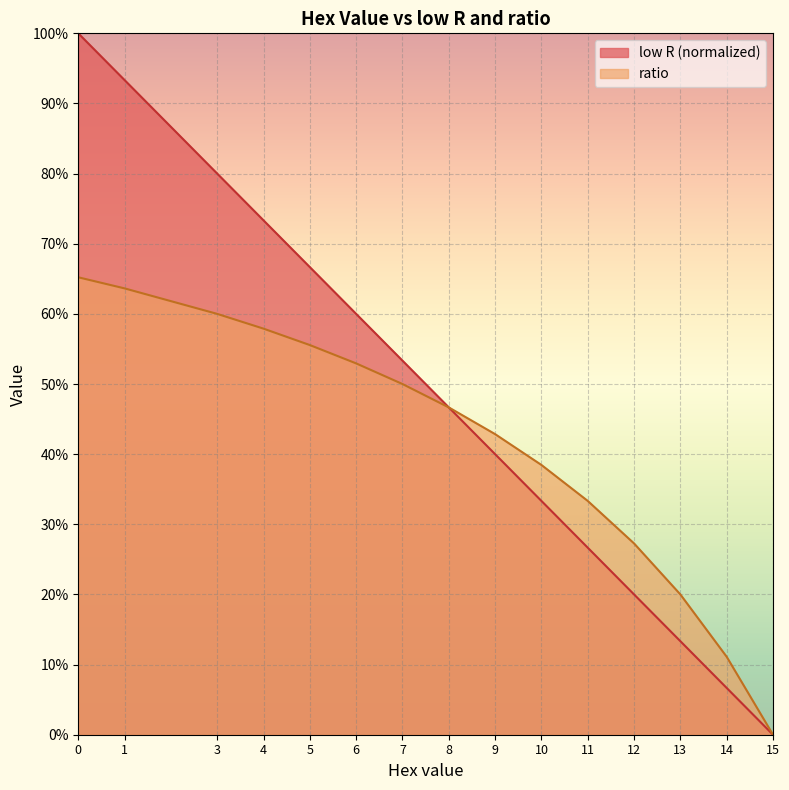

At 10, list the series in order from smallest to largest.

low R (normalized), ratio